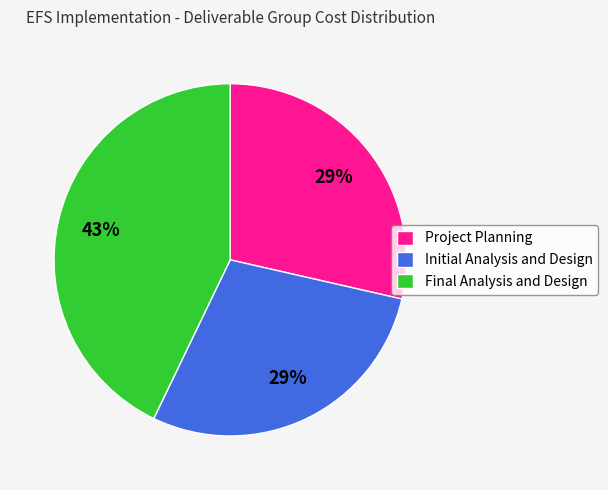

Do Initial Analysis and Design and Project Planning together represent more than half of the pie?

Yes